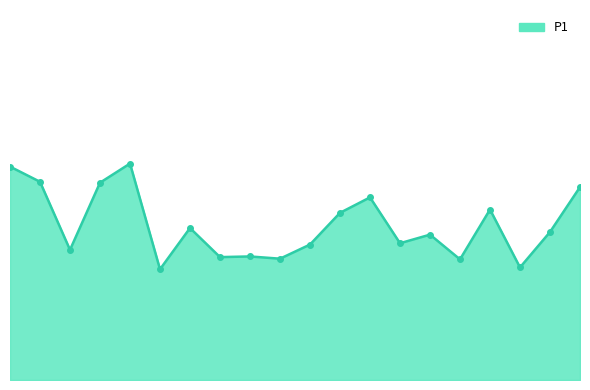

Does the chart have visible grid lines?

No